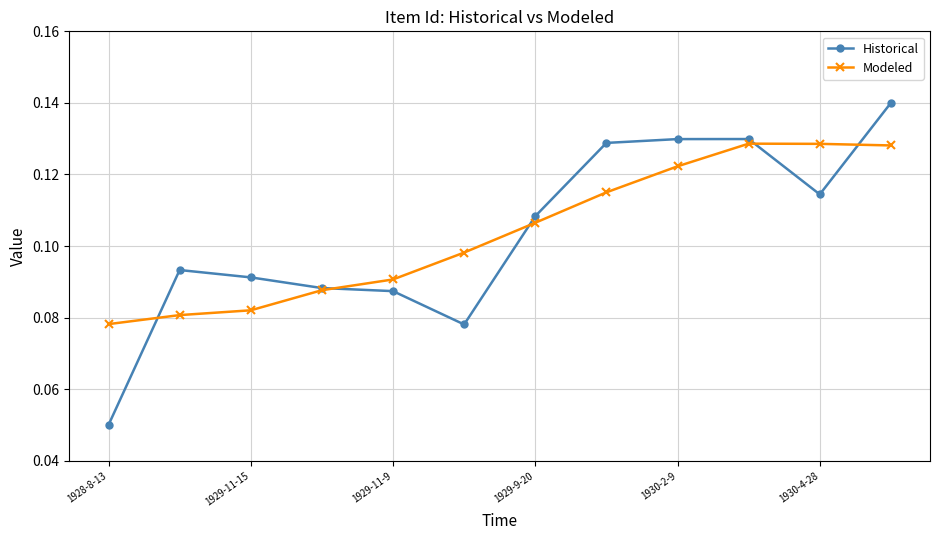

How many distinct data groups are displayed?

2